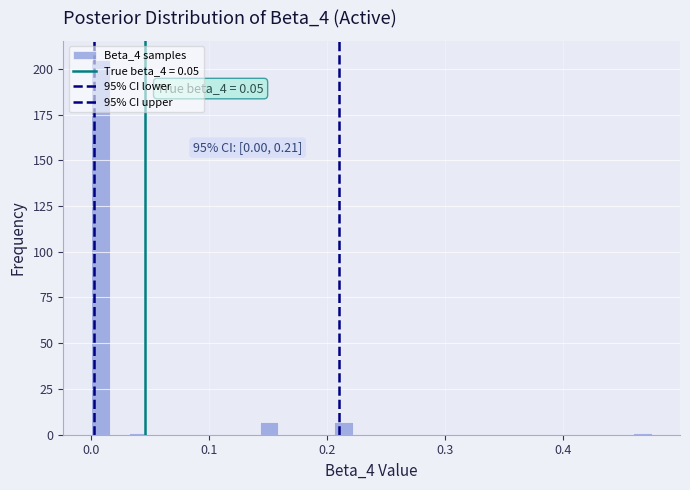

Read against the x-axis, roughly where is the centre of the tallest bar?

0.01